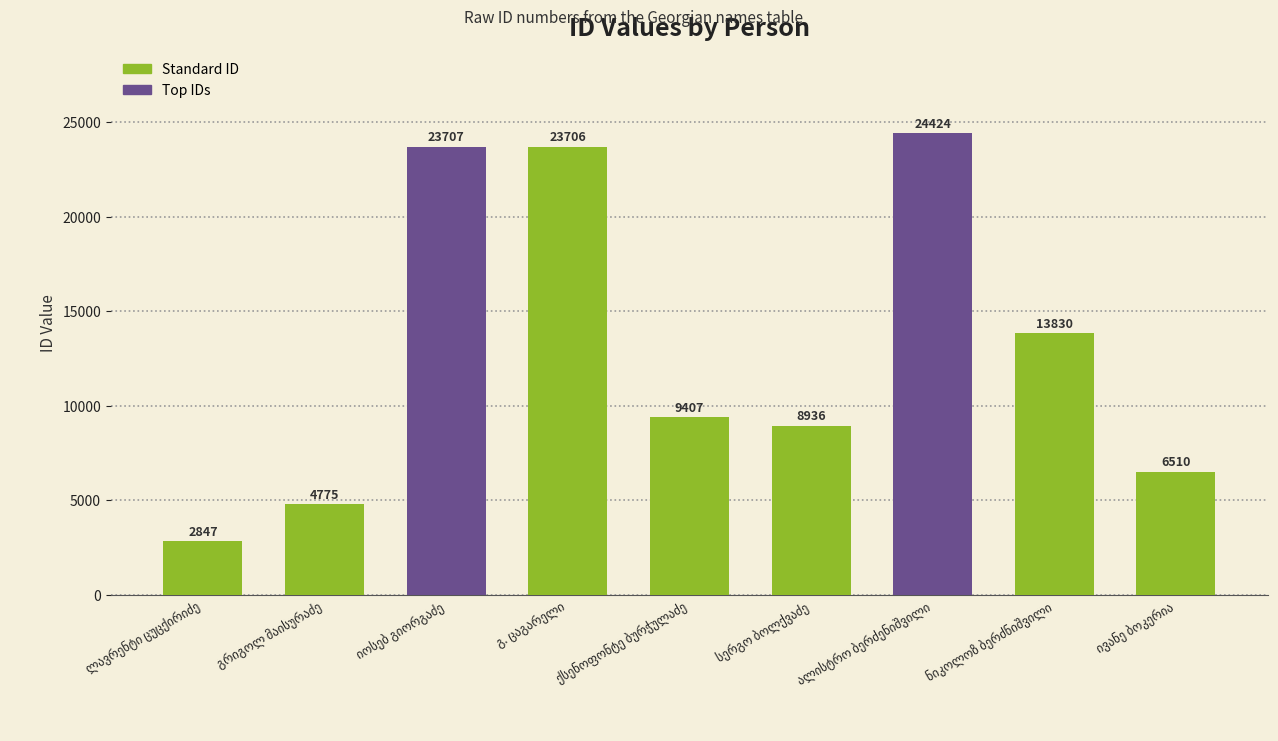

What is the sum of all values?

118142